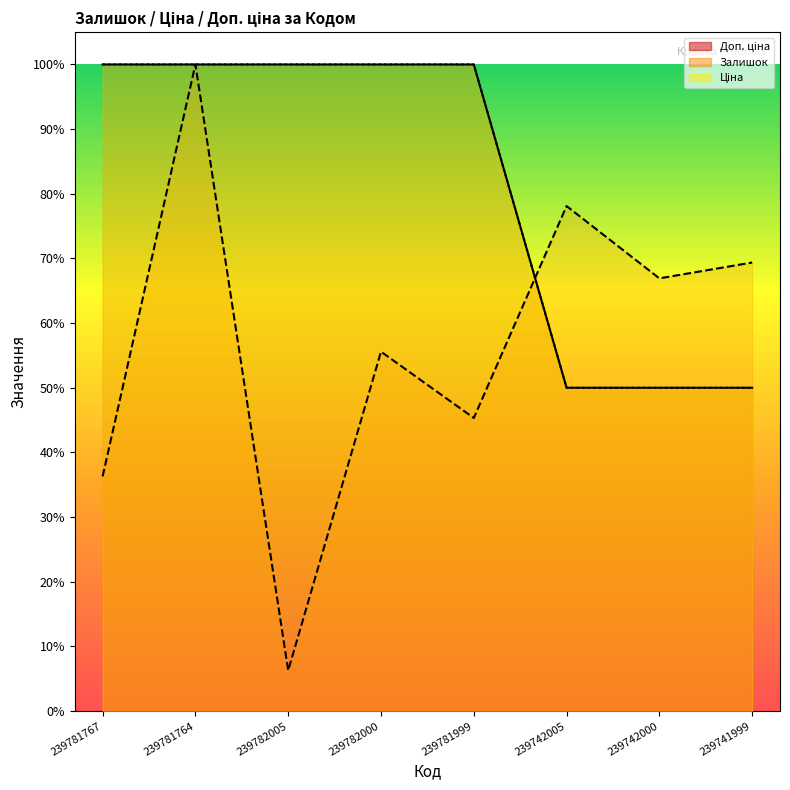

Rank the series at 239782005 from highest to lowest value.

Ціна, Доп. ціна, Залишок